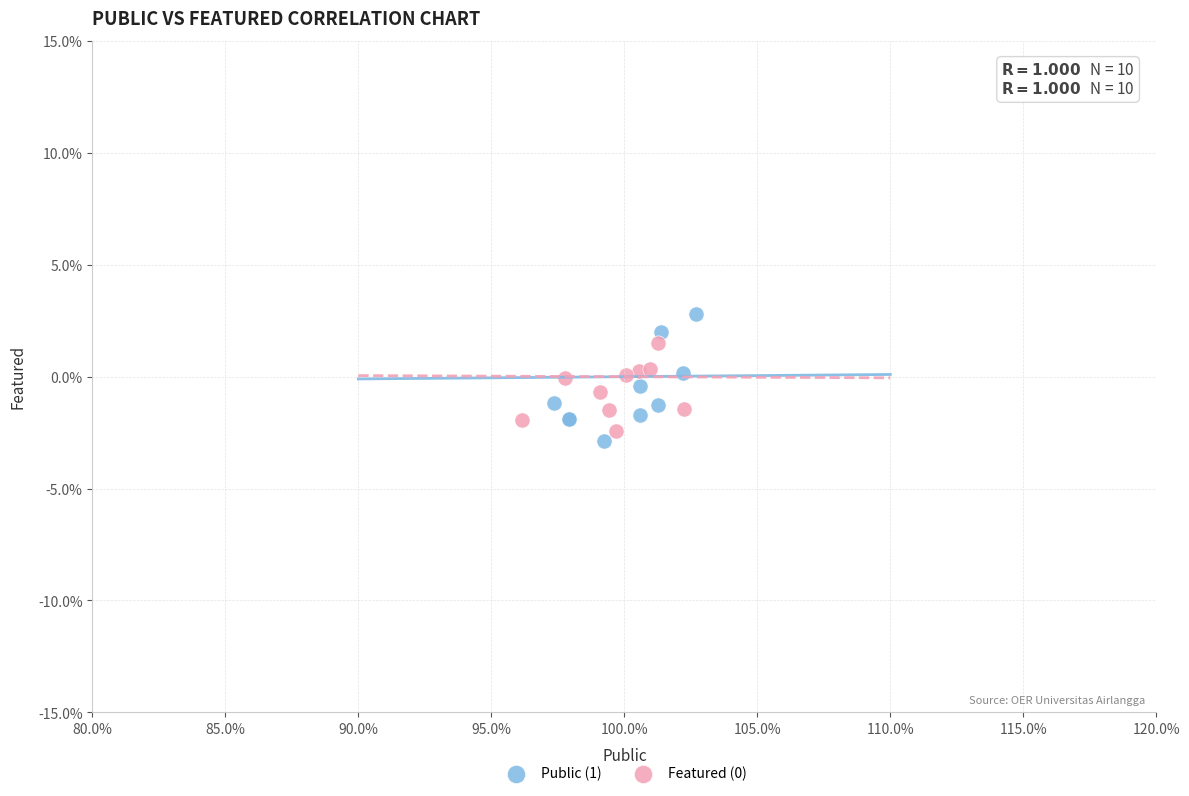

Which series contains the lowest Y value?

Public (1)